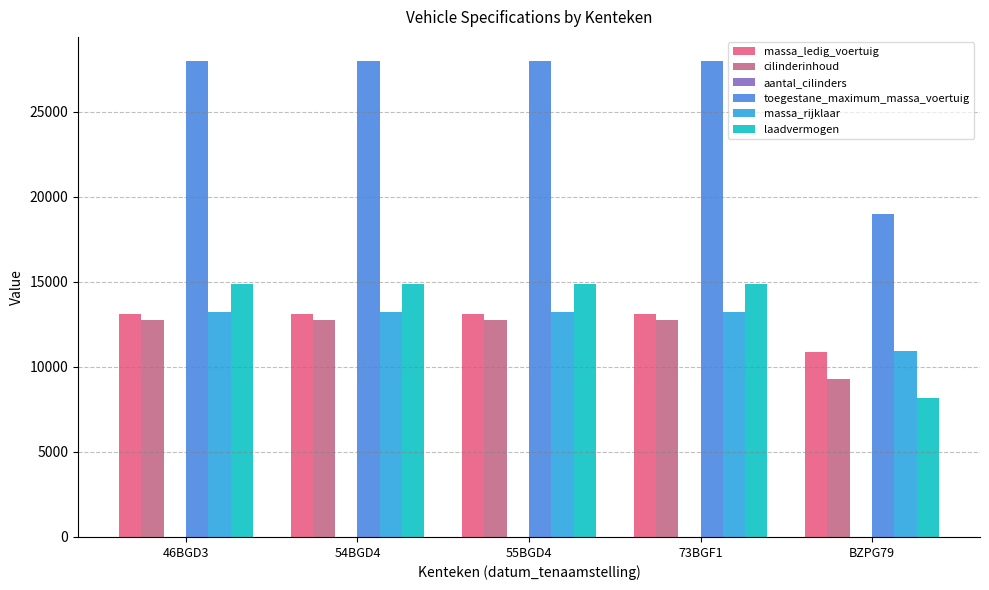

Between 46BGD3 and BZPG79, which series saw the biggest shift?

toegestane_maximum_massa_voertuig